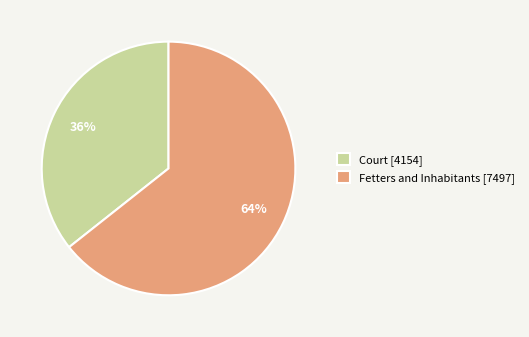

What is the ratio of the value at Court [4154] to the value at Fetters and Inhabitants [7497]?

0.6